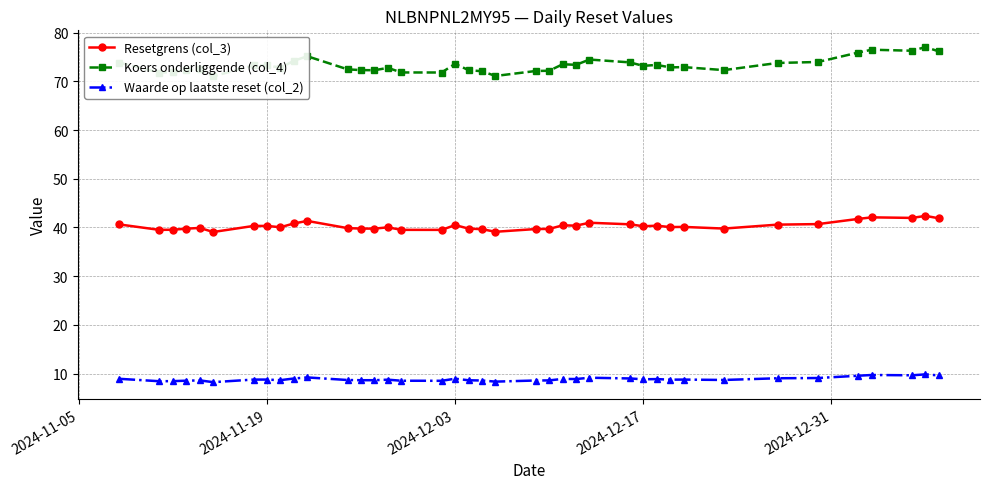

Does the chart have visible grid lines?

Yes